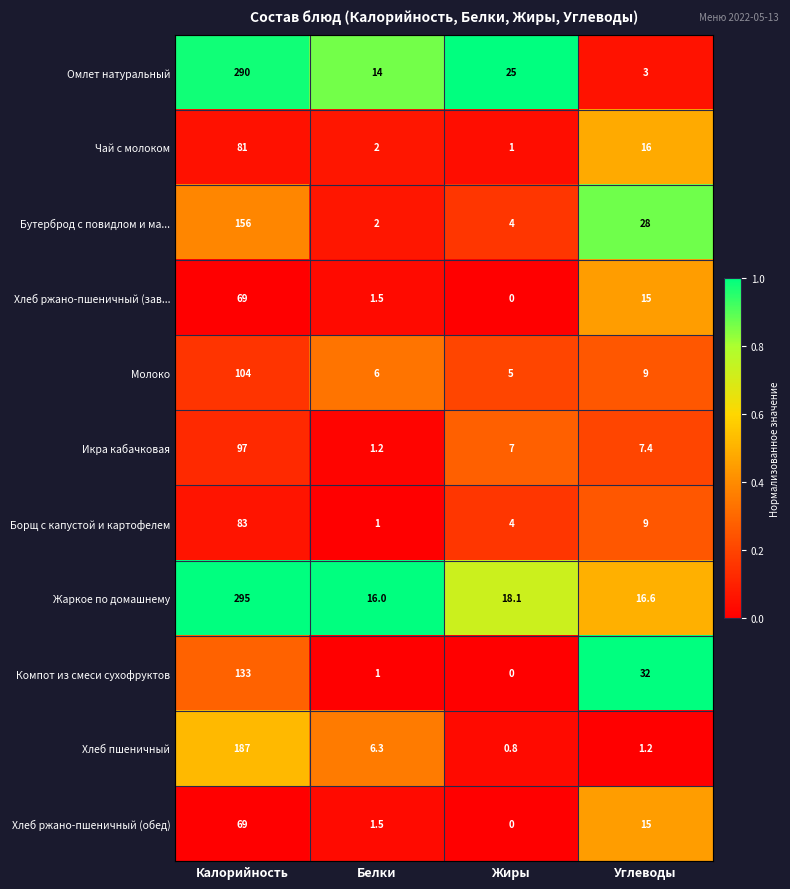

Is it true that Омлет натуральный equals 290.0 at Калорийность?

True